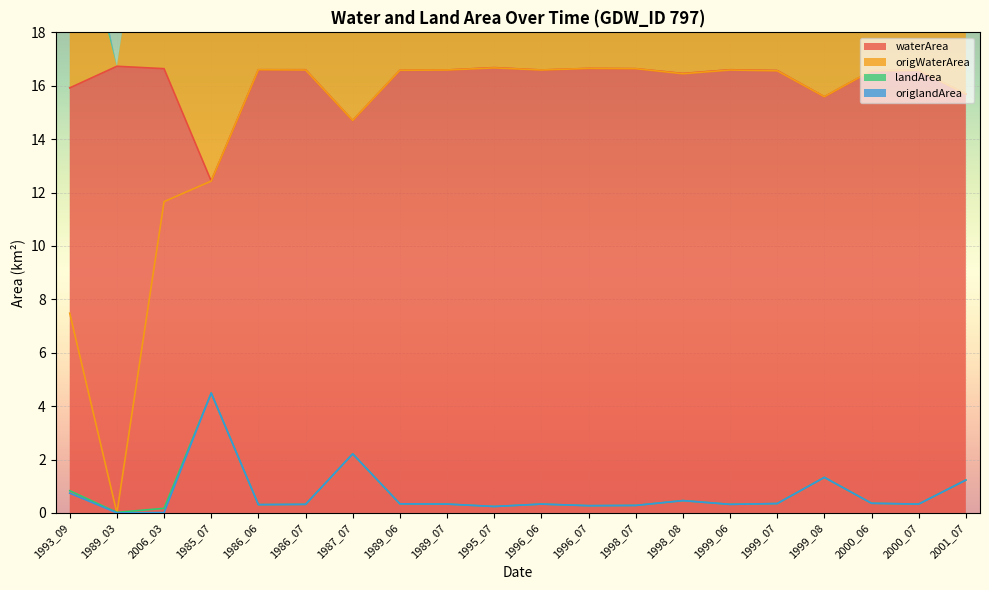

Reading left to right, transcribe all the data shown in this chart.

waterArea: 1993_09=15.9	1989_03=16.7	2006_03=16.6	1985_07=12.4	1986_06=16.6	1986_07=16.6	1987_07=14.7	1989_06=16.6	1989_07=16.6	1995_07=16.7	1996_06=16.6	1996_07=16.6	1998_07=16.6	1998_08=16.5	1999_06=16.6	1999_07=16.6	1999_08=15.6	2000_06=16.6	2000_07=16.6	2001_07=15.7
origWaterArea: 1993_09=7.5	1989_03=0.0	2006_03=11.7	1985_07=12.4	1986_06=16.6	1986_07=16.6	1987_07=14.7	1989_06=16.6	1989_07=16.6	1995_07=16.7	1996_06=16.6	1996_07=16.6	1998_07=16.6	1998_08=16.4	1999_06=16.6	1999_07=16.6	1999_08=15.6	2000_06=16.6	2000_07=16.6	2001_07=15.7
landArea: 1993_09=0.8	1989_03=0.0	2006_03=0.2	1985_07=4.5	1986_06=0.3	1986_07=0.3	1987_07=2.2	1989_06=0.3	1989_07=0.3	1995_07=0.2	1996_06=0.3	1996_07=0.3	1998_07=0.3	1998_08=0.5	1999_06=0.3	1999_07=0.3	1999_08=1.3	2000_06=0.4	2000_07=0.3	2001_07=1.2
origlandArea: 1993_09=0.7	1989_03=0.0	2006_03=0.0	1985_07=4.5	1986_06=0.3	1986_07=0.3	1987_07=2.2	1989_06=0.3	1989_07=0.3	1995_07=0.2	1996_06=0.3	1996_07=0.3	1998_07=0.3	1998_08=0.5	1999_06=0.3	1999_07=0.3	1999_08=1.3	2000_06=0.4	2000_07=0.3	2001_07=1.2